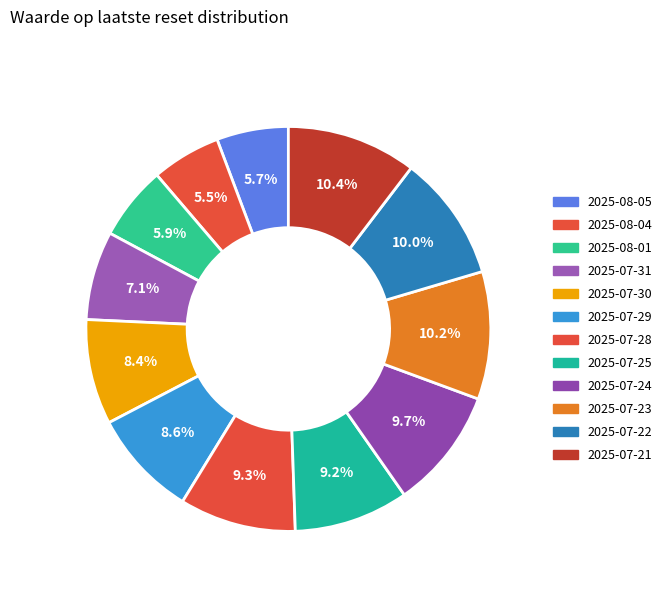

To the nearest percent, what percentage of the pie is 2025-07-30?

8%